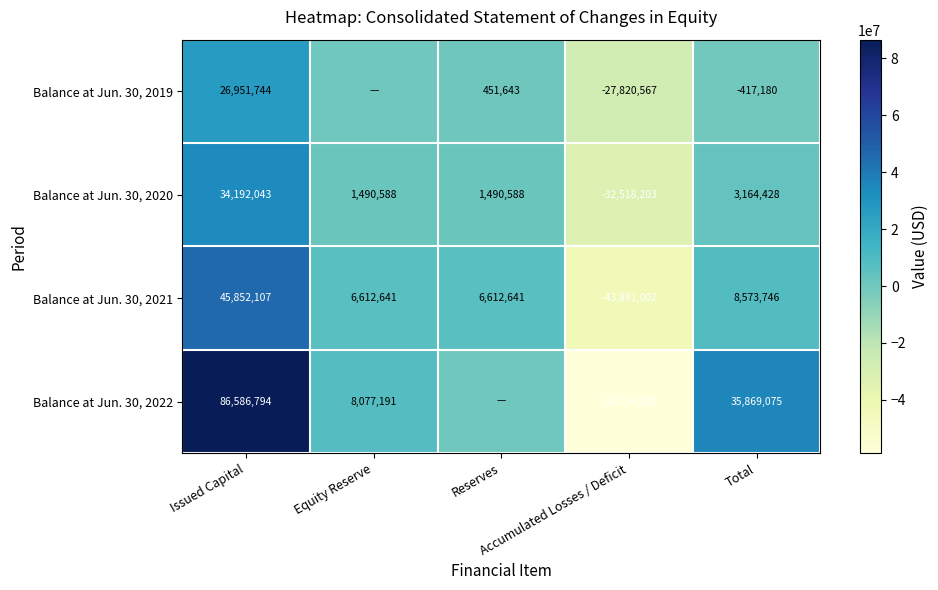

Which category has the lowest value across all series?

Accumulated Losses / Deficit